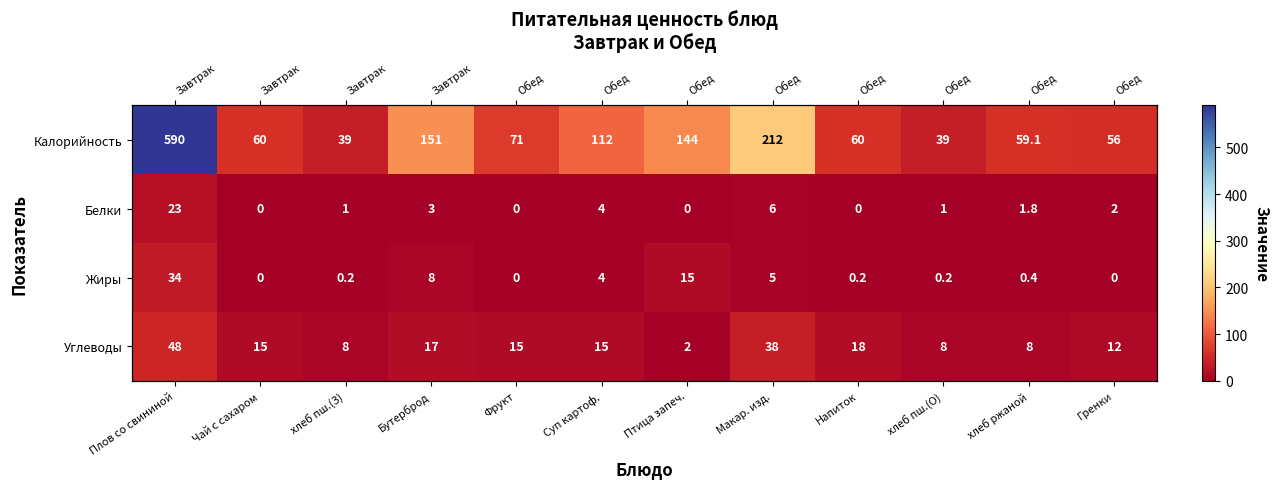

At which label does Углеводы reach its minimum?

Птица запеч.